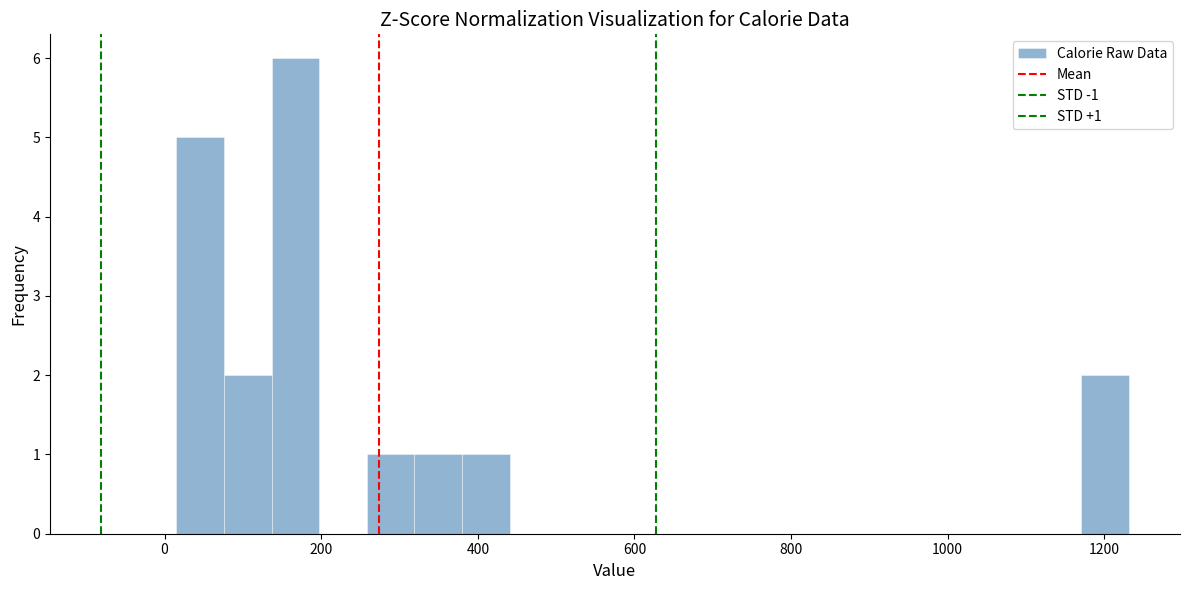

Around what value on the x-axis is the tallest bar? Give the approximate position of its centre, as read against the axis.

160